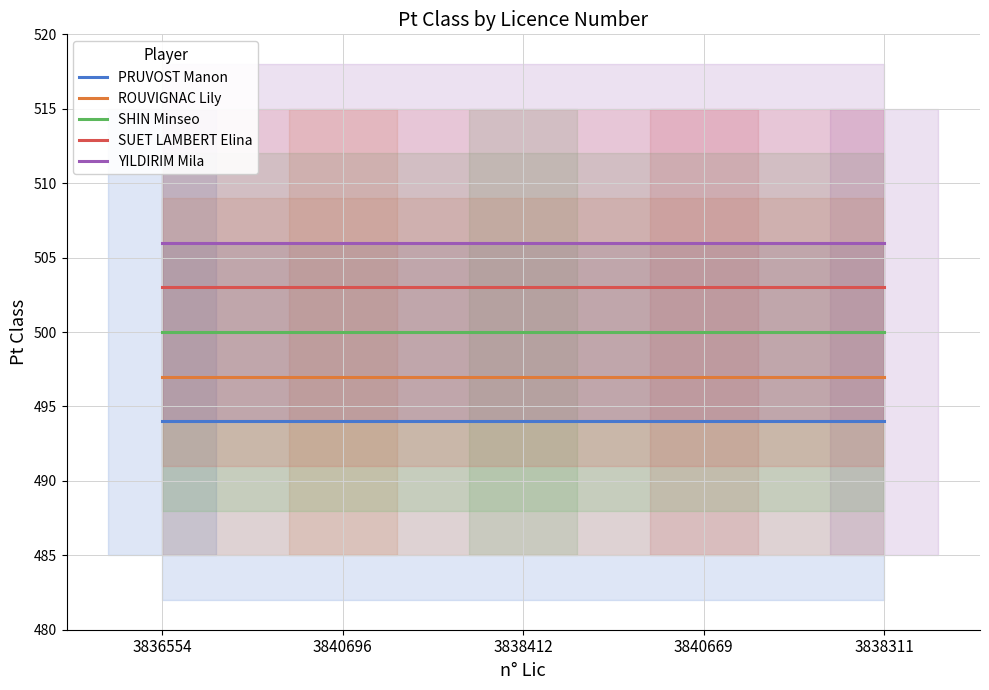

Does the chart display data point markers on the line(s)?

No